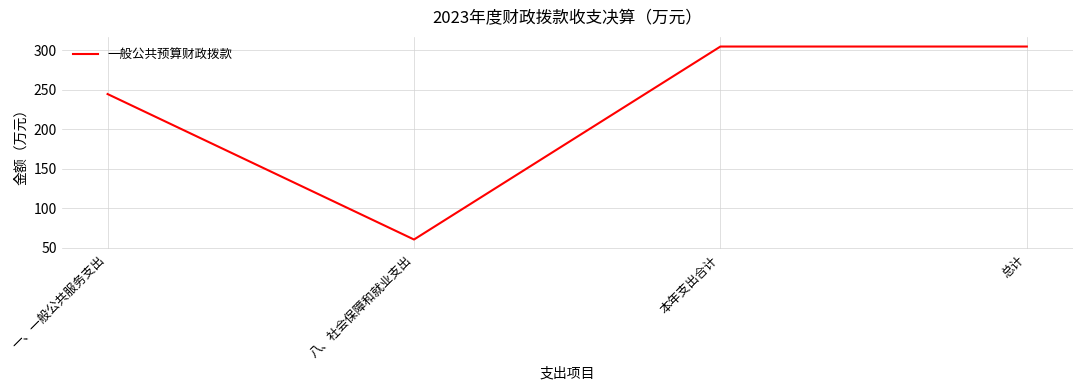

Read the value at 本年支出合计.

304.5